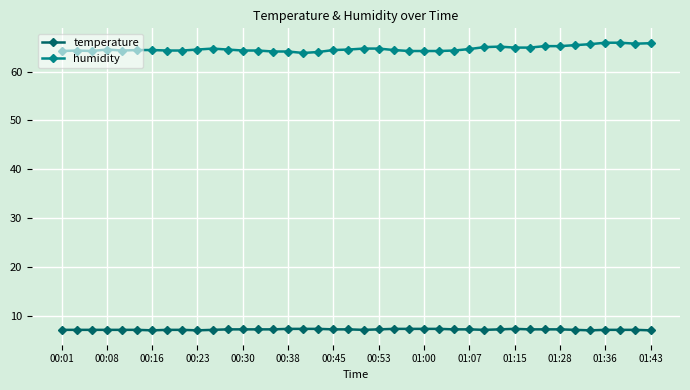

What is the value of the temperature point at the 18th from the left?

7.3